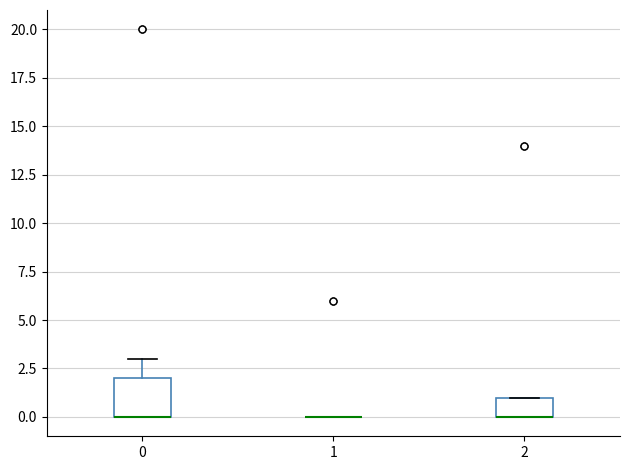

Reading left to right, read every box against the y-axis: the position of its median line, the range the box covers, and the ends of its whiskers. The values are not printed on the chart, so give them approximately, as read against the axis.

0: median 0 (drawn on the box's lower edge), box 0 to 2, whiskers 0 to 3
1: box collapsed to a line at 0, whiskers 0 to 0
2: median 0 (drawn on the box's lower edge), box 0 to 1, whiskers 0 to 1